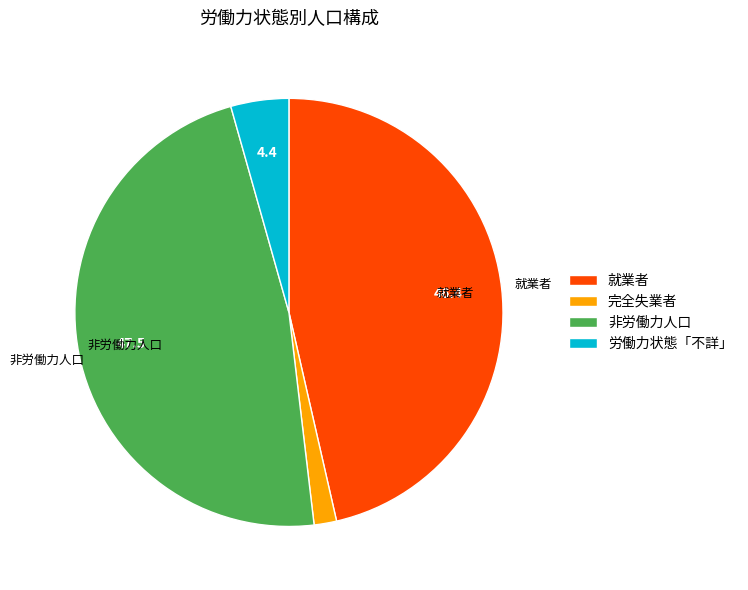

Rank the categories by value from lowest to highest.

完全失業者, 労働力状態「不詳」, 就業者, 非労働力人口